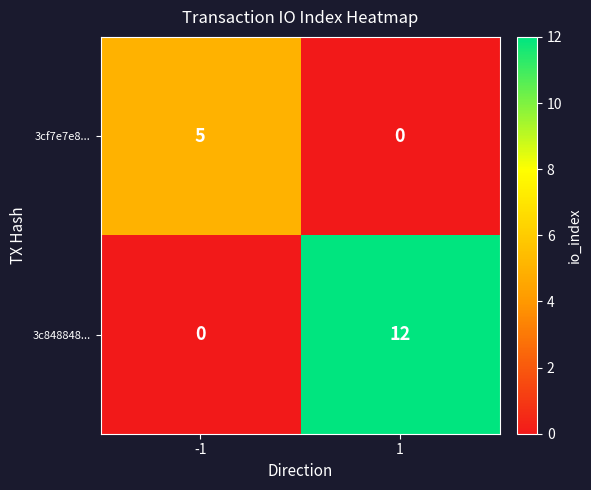

At 1, list the series in order from largest to smallest.

3c848848..., 3cf7e7e8...